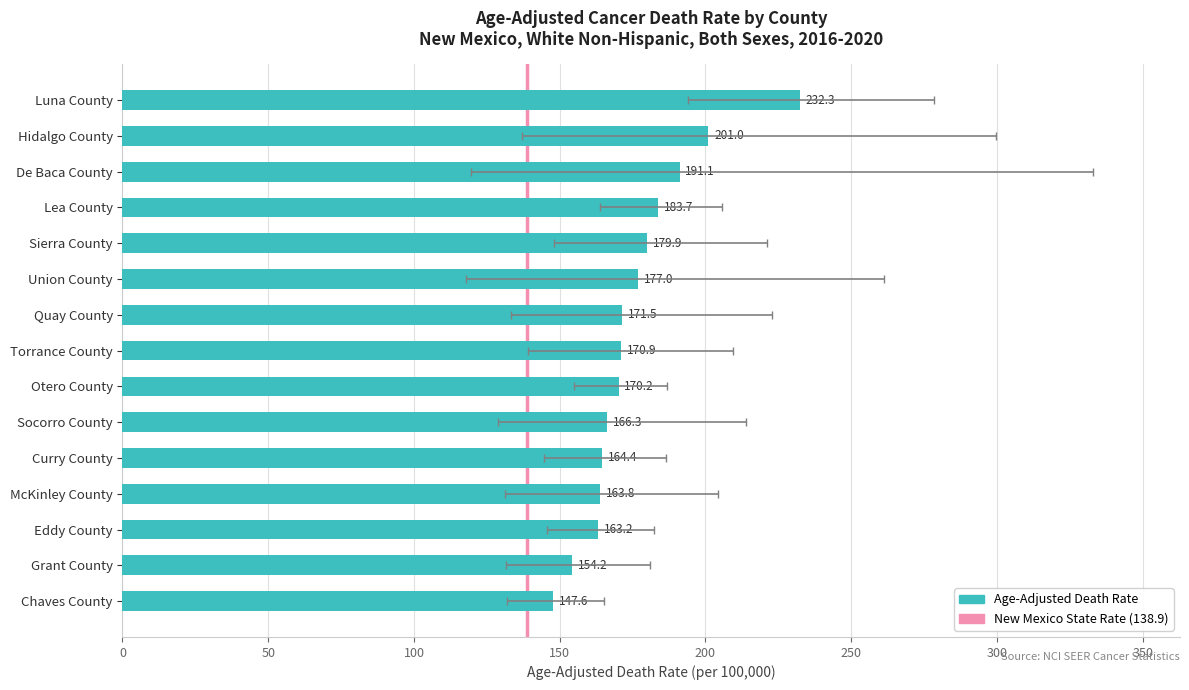

What is the ratio of the value at Socorro County to the value at Grant County?

1.1